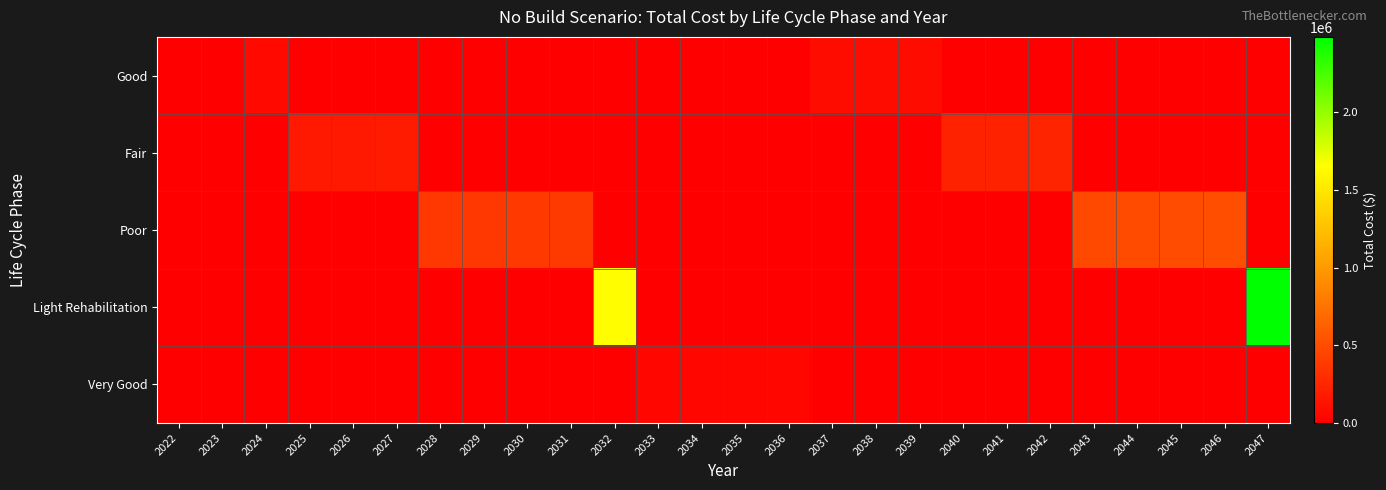

Rank the series by their maximum value, from lowest to highest.

Very Good, Good, Fair, Poor, Light Rehabilitation